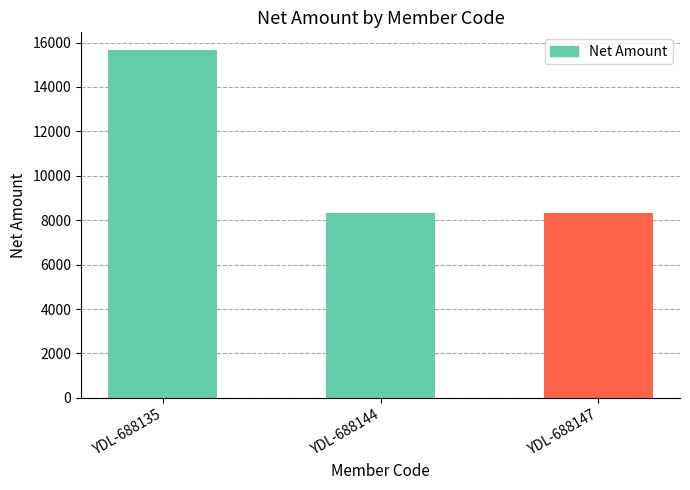

Which category has the highest value across all series?

YDL-688135